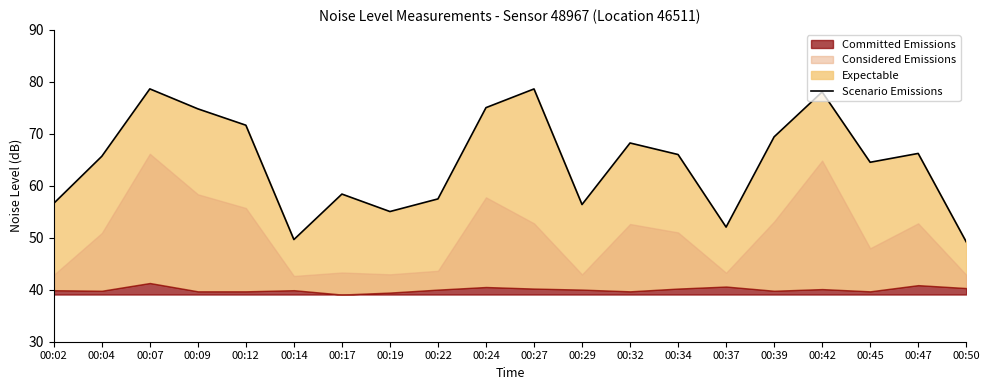

True or false: the data shows 18.8 at 00:34.

False